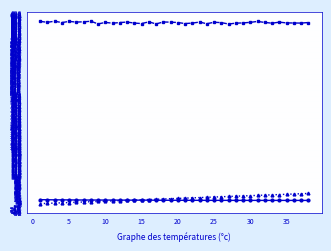

What is the maximum value shown in the chart?

663.7